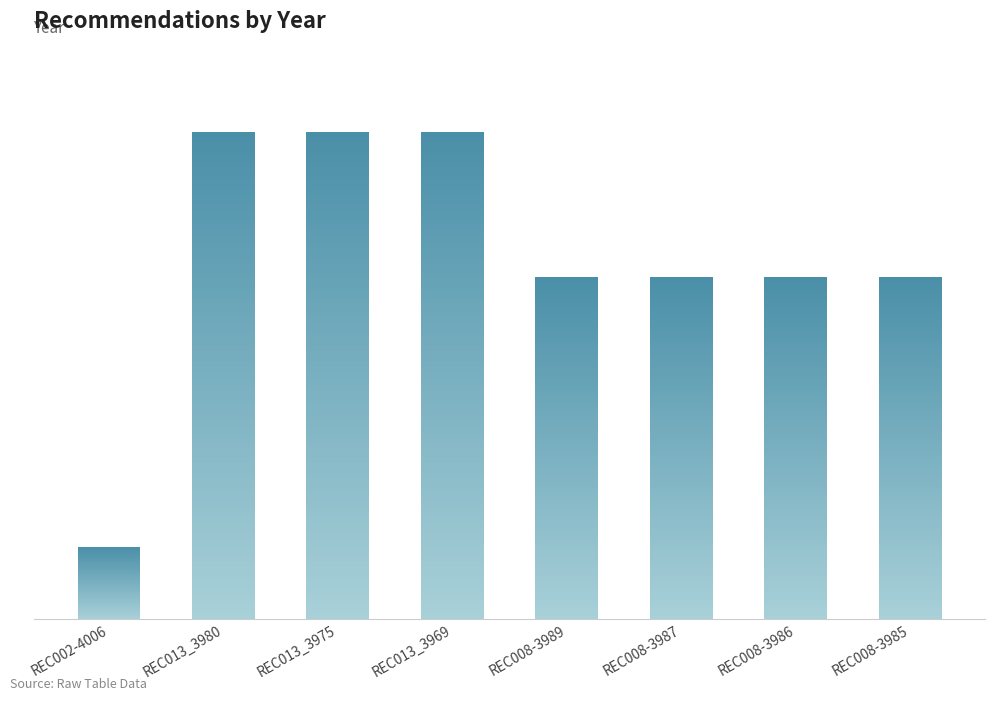

What is the difference between the values at REC008-3989 and REC013_3975?

14